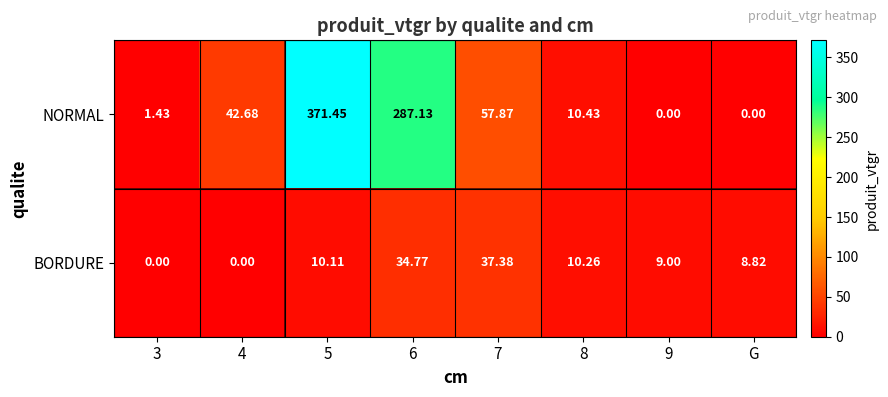

What is the difference between the highest and lowest values at 4?

42.7